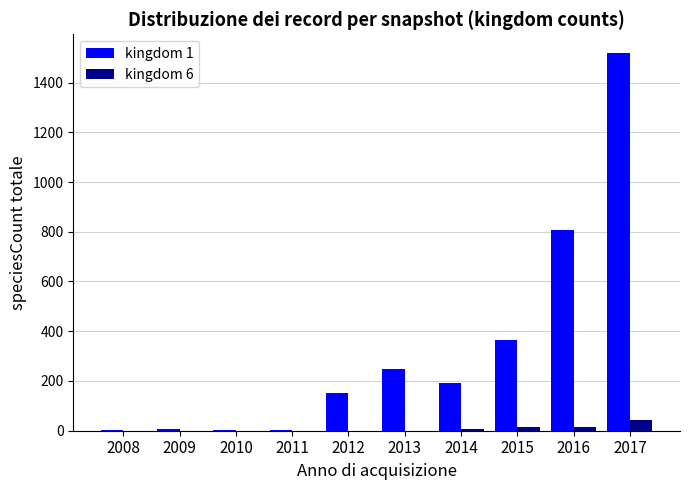

What is the total value across all series at 2013?

250